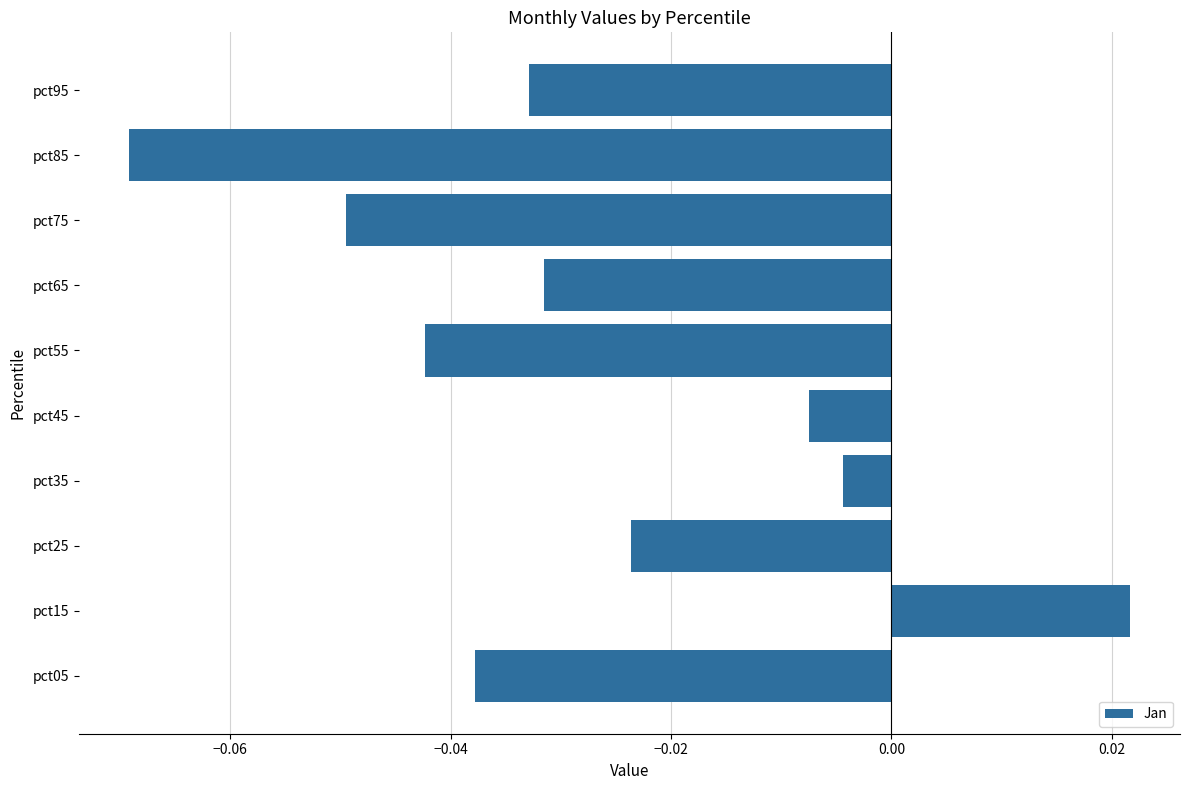

How many data points are less than 0?

9